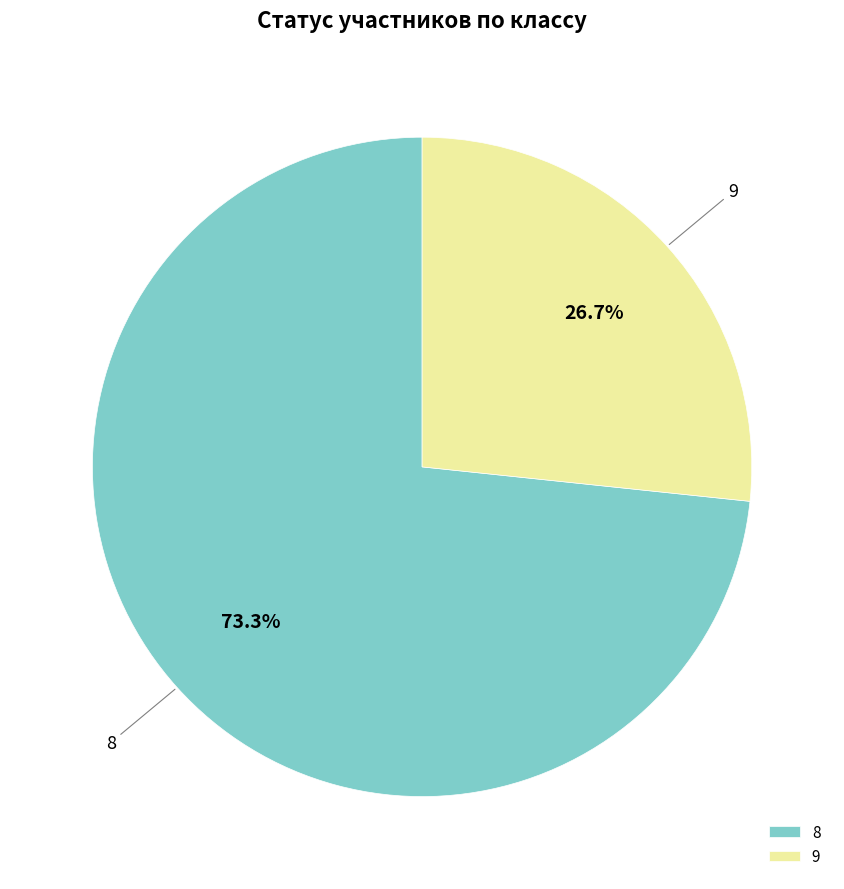

What is the ratio of the value at 9 to the value at 8?

0.4